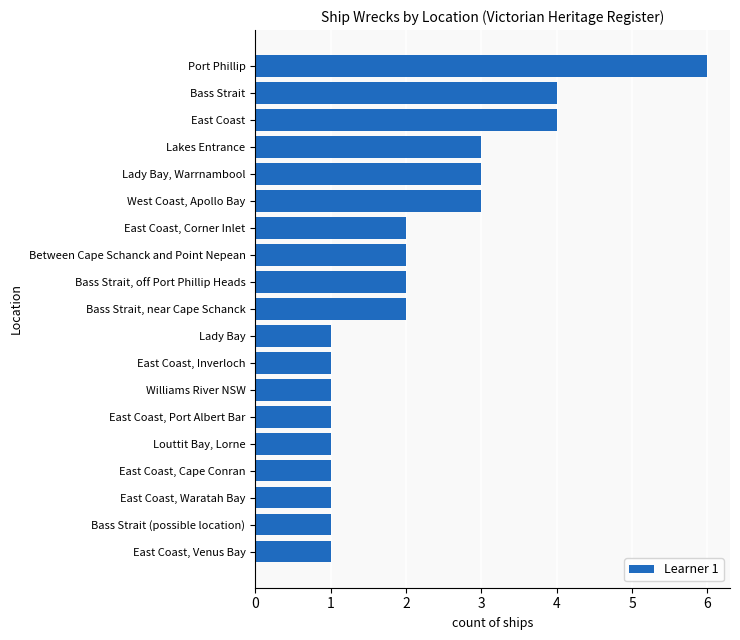

What value does the data have at Lakes Entrance?

3